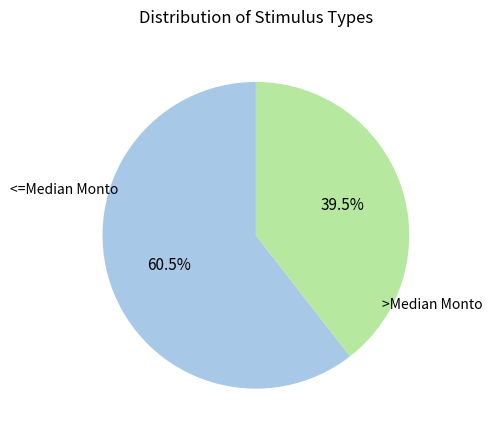

Is there any slice that represents more than half of the pie?

Yes